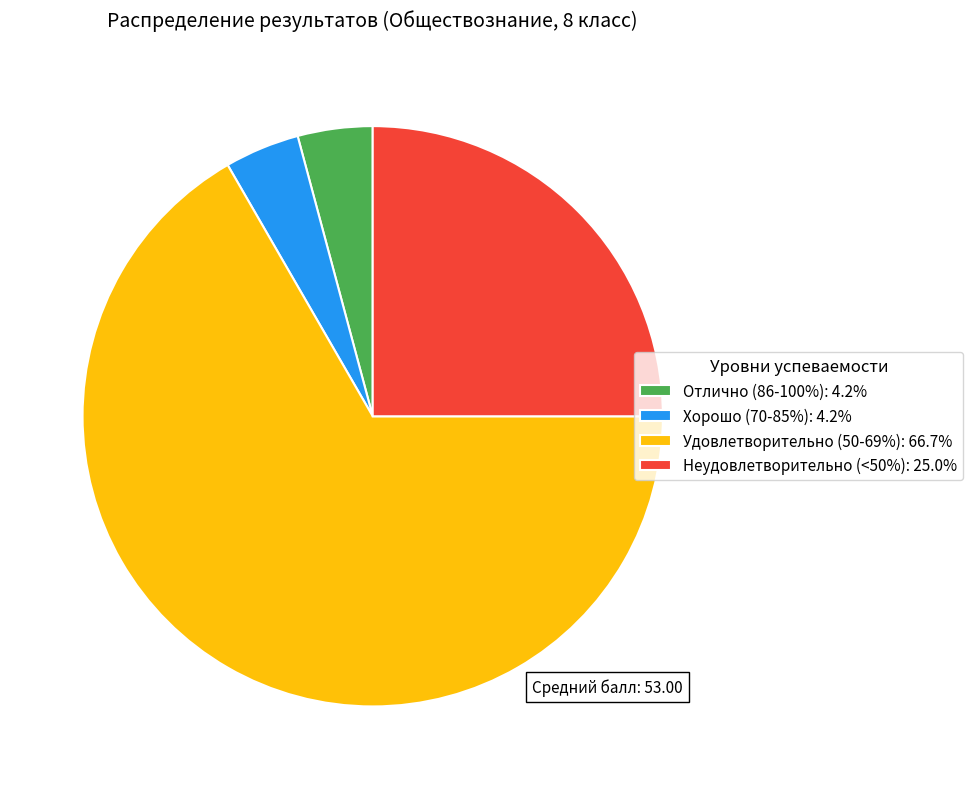

Combined, do Хорошо (70-85%): 4.2% and Удовлетворительно (50-69%): 66.7% account for over 50%?

Yes